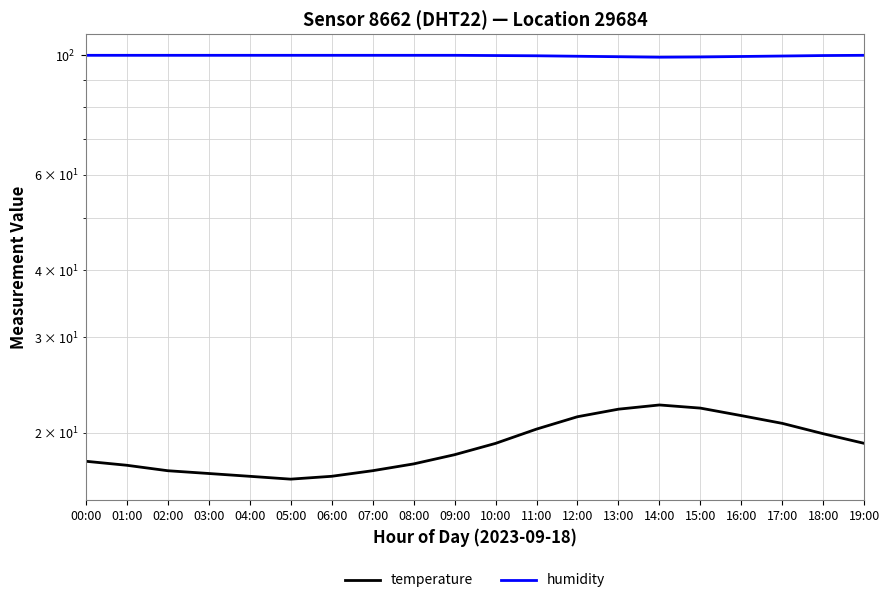

What is the label of the 6th point from the left?

05:00